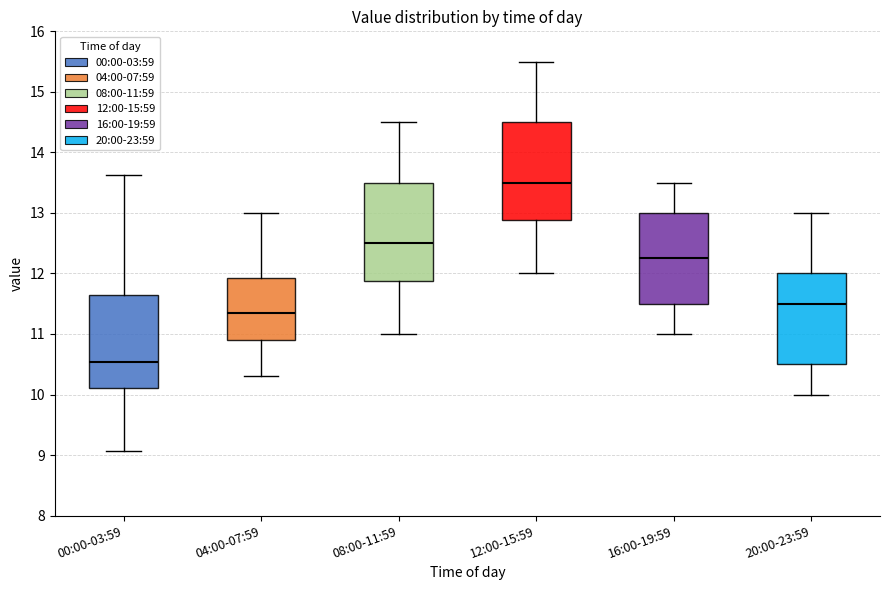

Which box's median line is the highest?

12:00-15:59